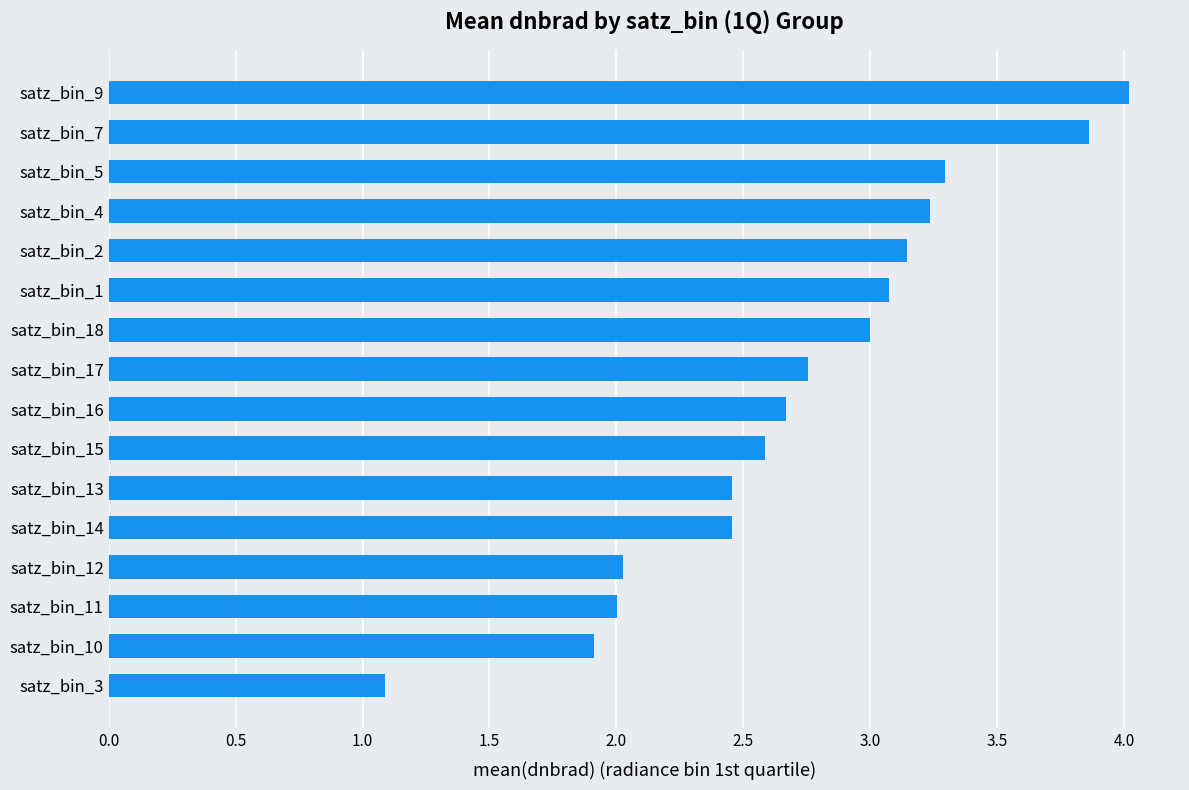

What is the smallest value displayed?

1.1